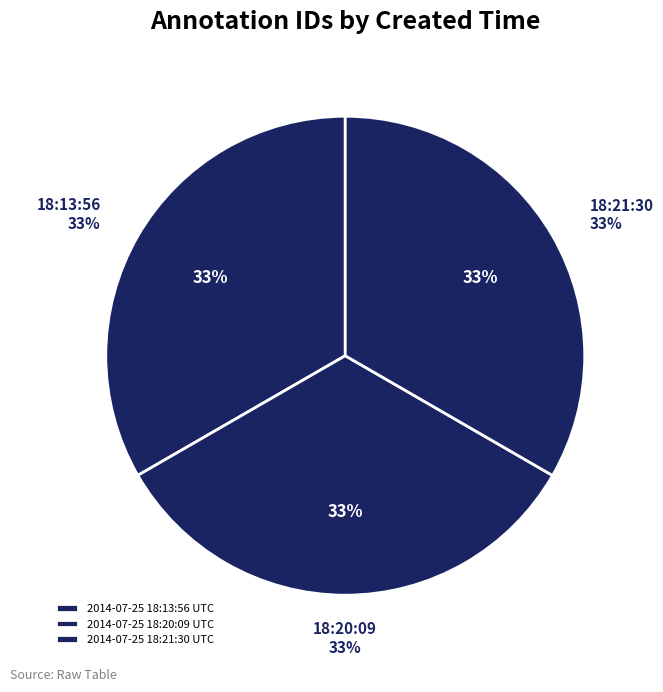

The 2014-07-25 18:21:30 UTC slice represents 40% of the pie. True or false?

False